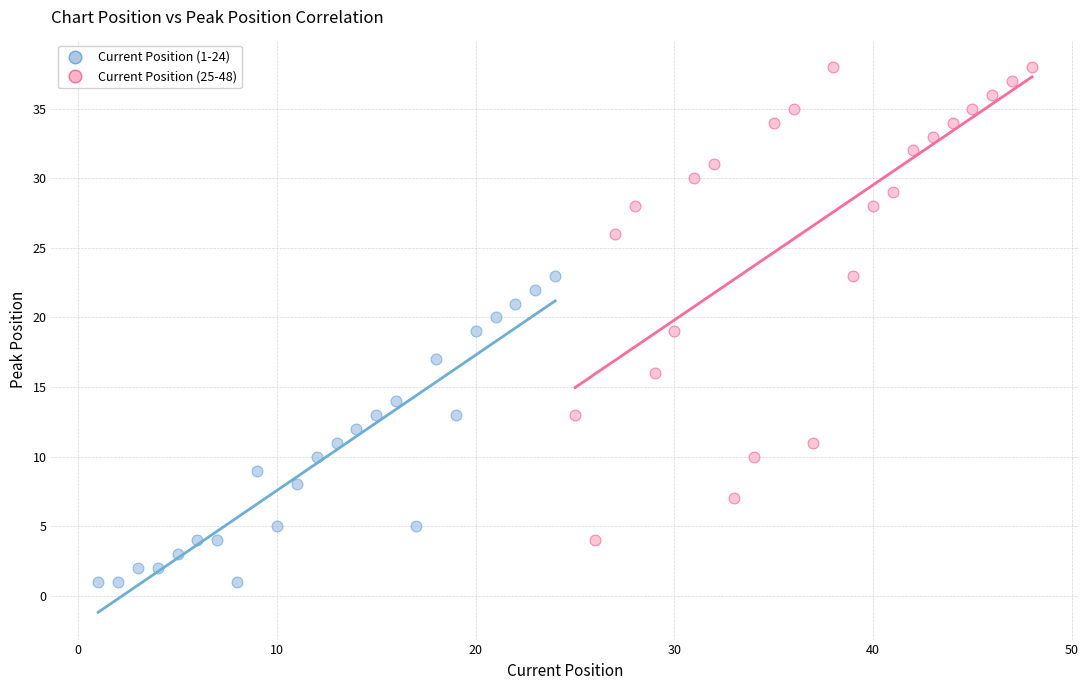

Which series has the widest spread of Y values?

Current Position (25-48)